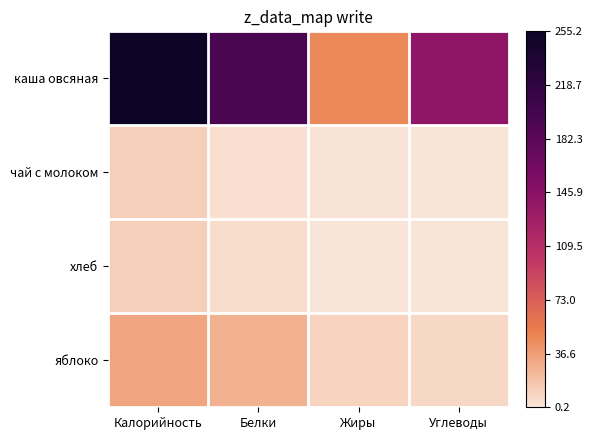

Which series has the widest spread of values?

каша овсяная